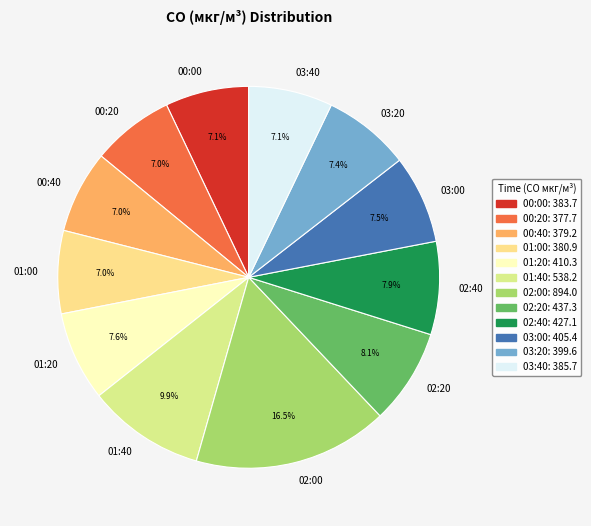

Between 03:00 and 02:20, which is larger?

02:20